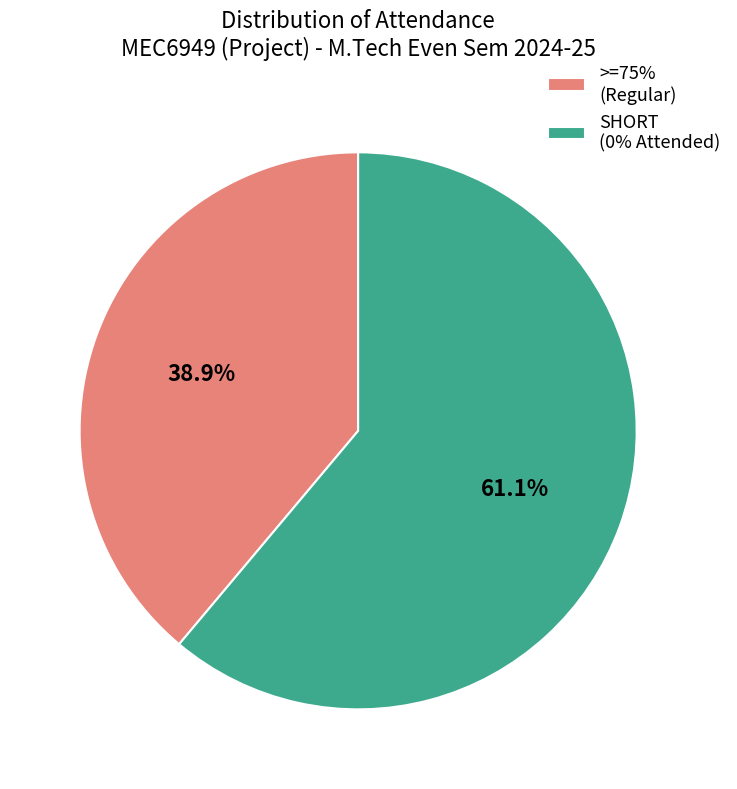

What is the total percentage of SHORT (0% Attended) and >=75% (Regular)?

100.0%